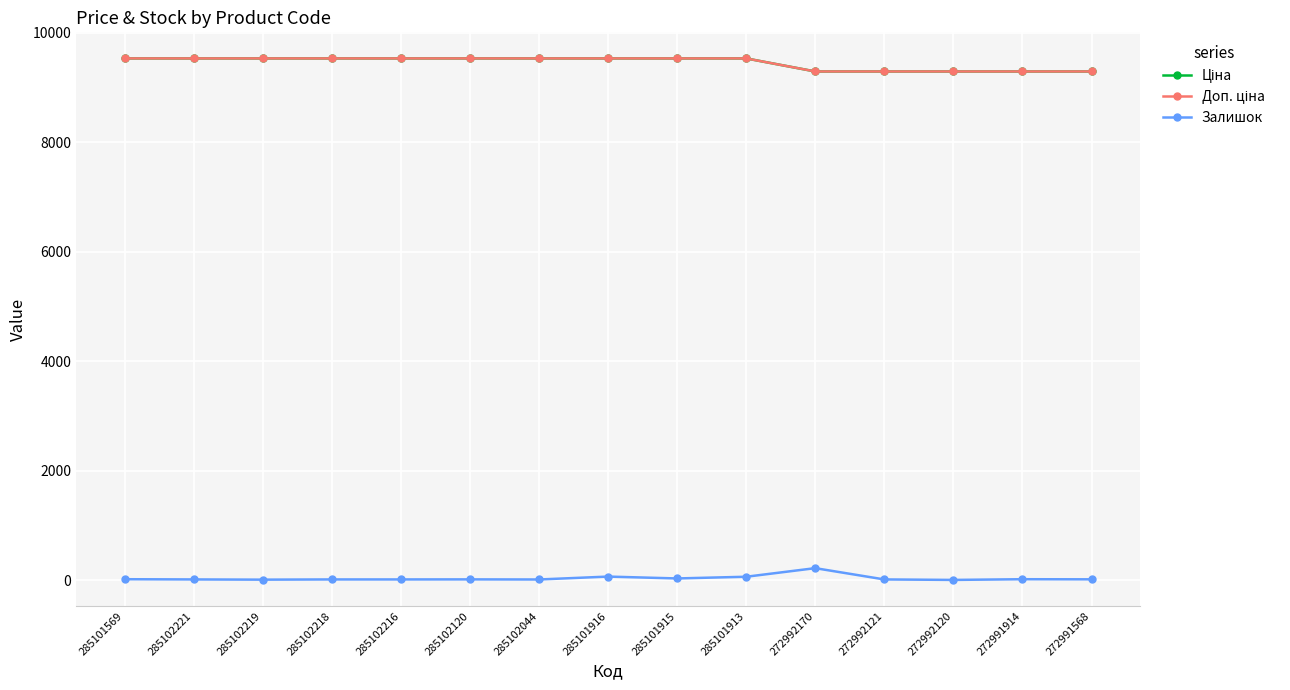

Between 272992120 and 272991914, which series saw the biggest shift?

Залишок